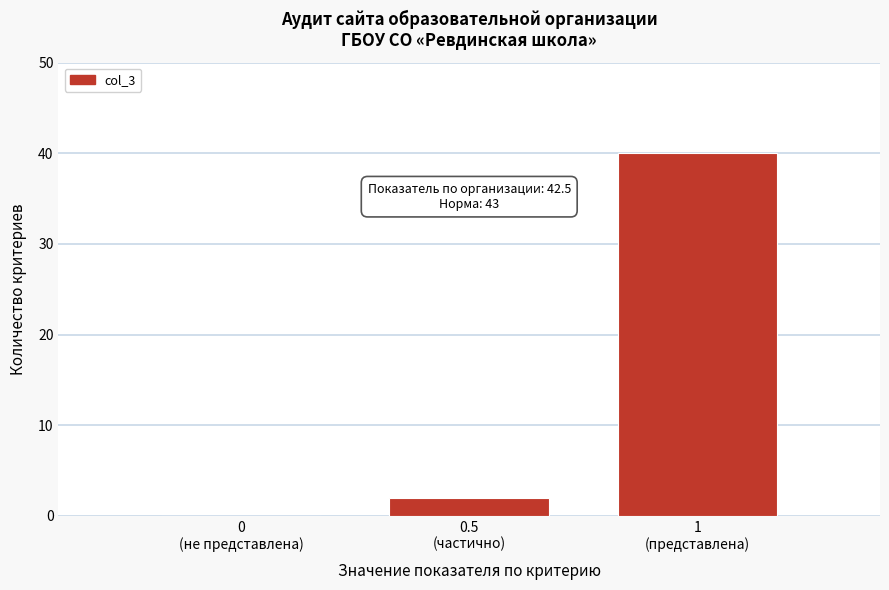

What is the greatest value displayed?

40